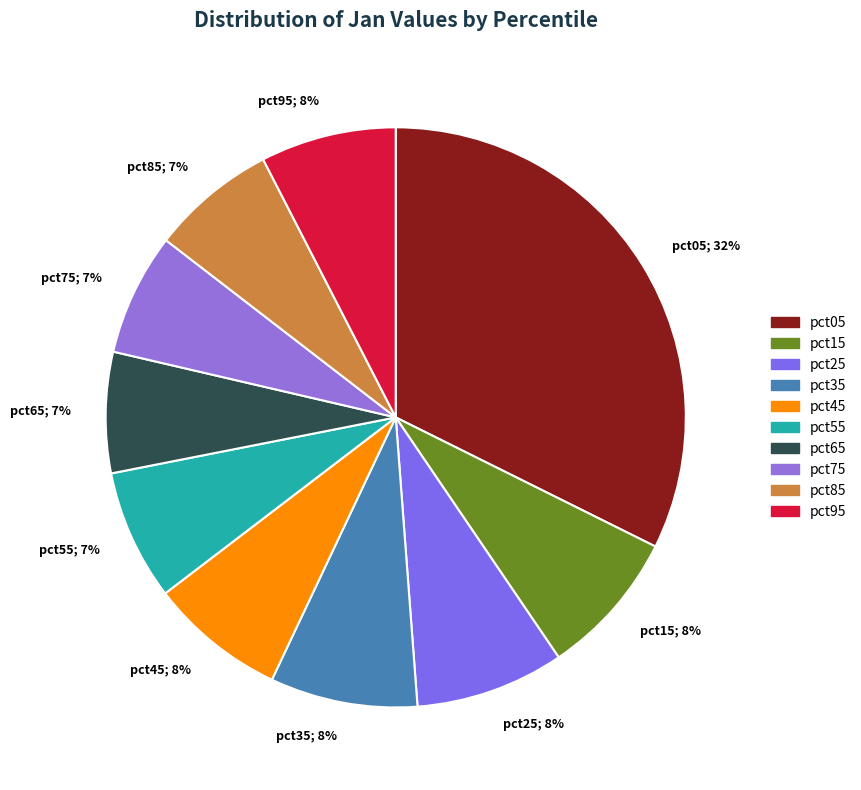

Combined, do pct35 and pct75 account for over 50%?

No